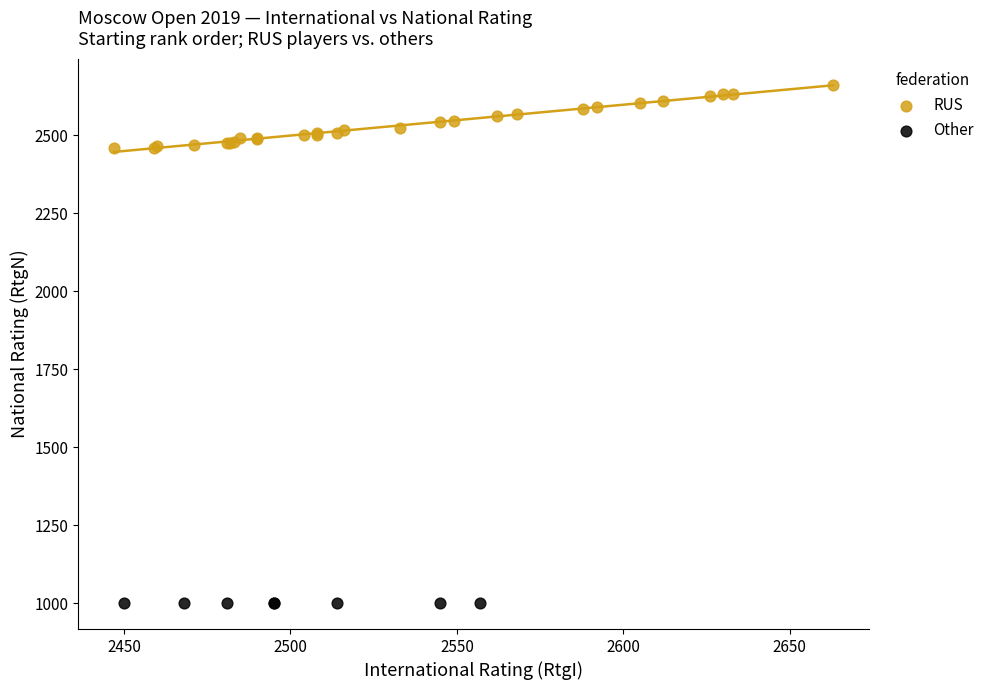

Which series contains the highest Y value?

RUS